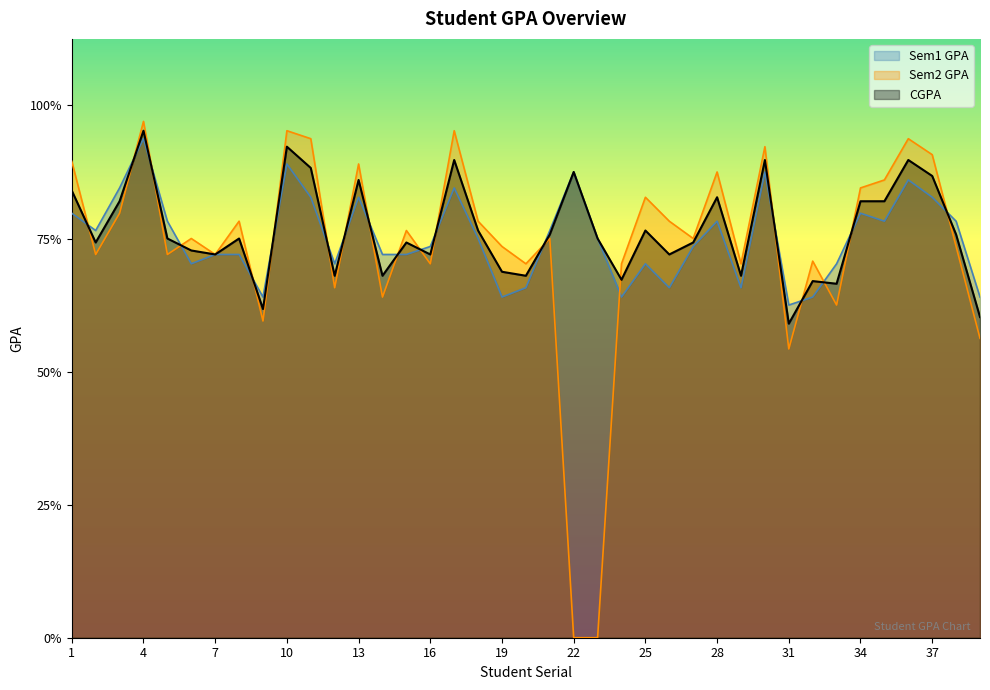

List the series in order of their peak value, highest first.

Sem2 GPA, CGPA, Sem1 GPA